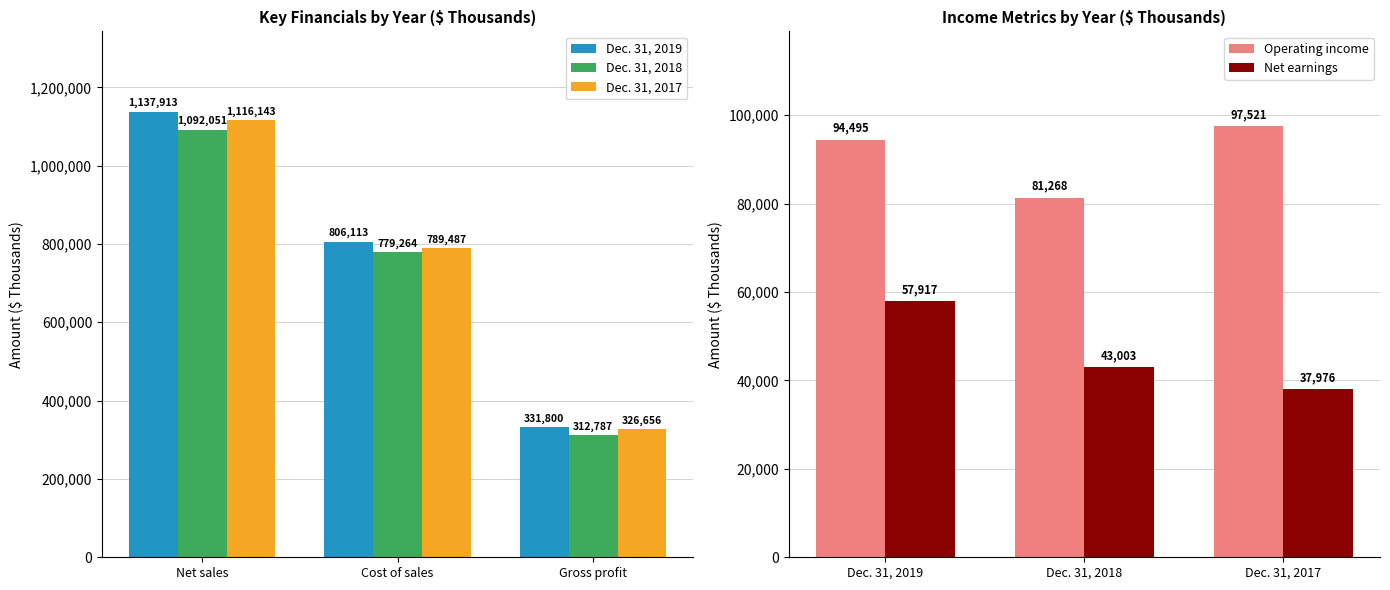

Count the Dec. 31, 2019 values in the range 331800 to 1137913.

3